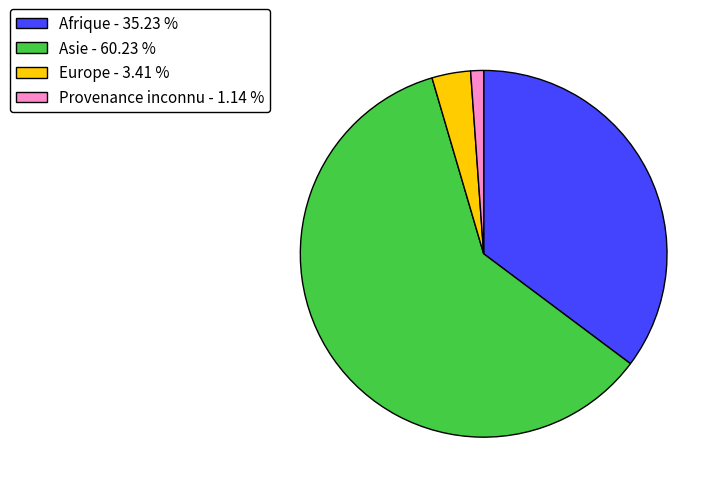

Rank the categories by value from lowest to highest.

Provenance inconnu - 1.14 %, Europe - 3.41 %, Afrique - 35.23 %, Asie - 60.23 %